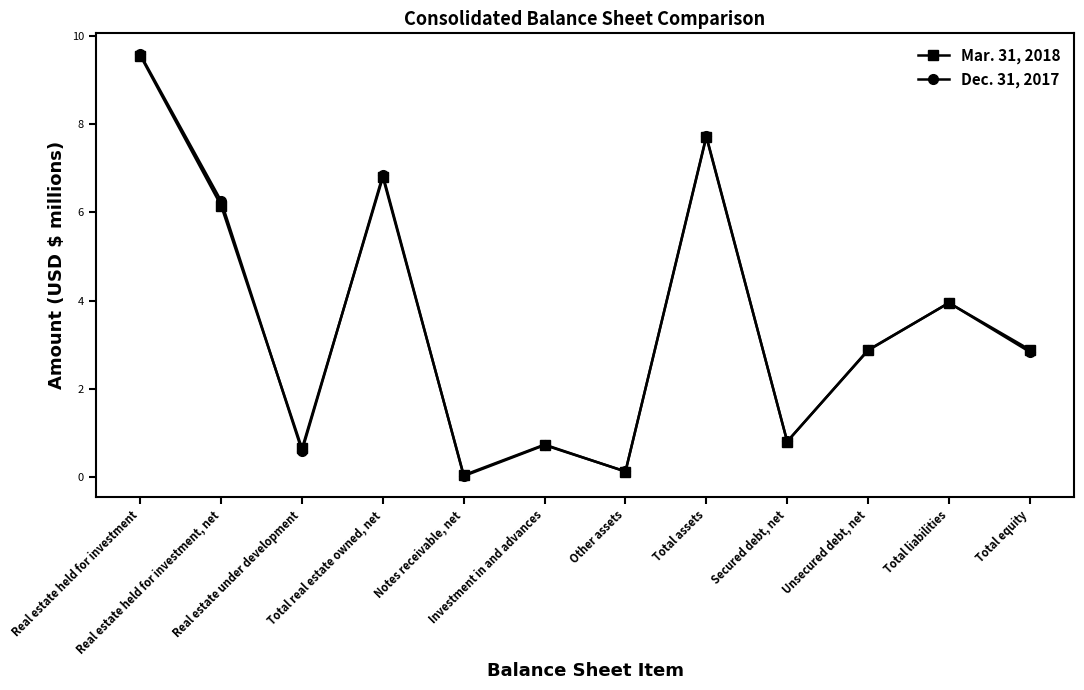

True or false: Dec. 31, 2017 has more than 2 points higher than both neighbors.

True